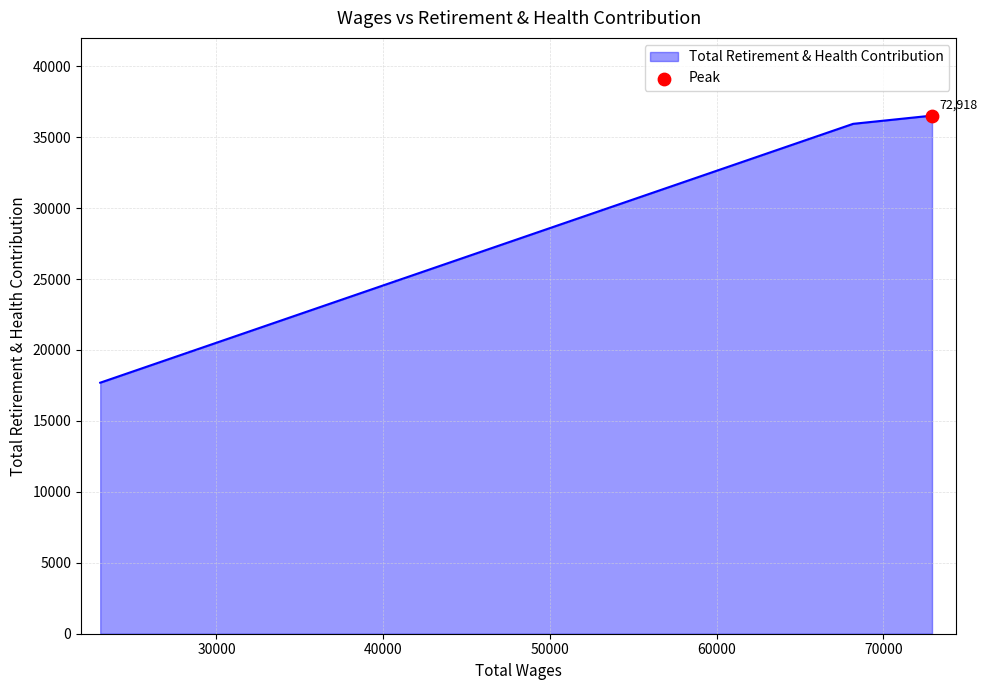

What is the ratio of the value at 68185.0 to the value at 72918.0?

1.0